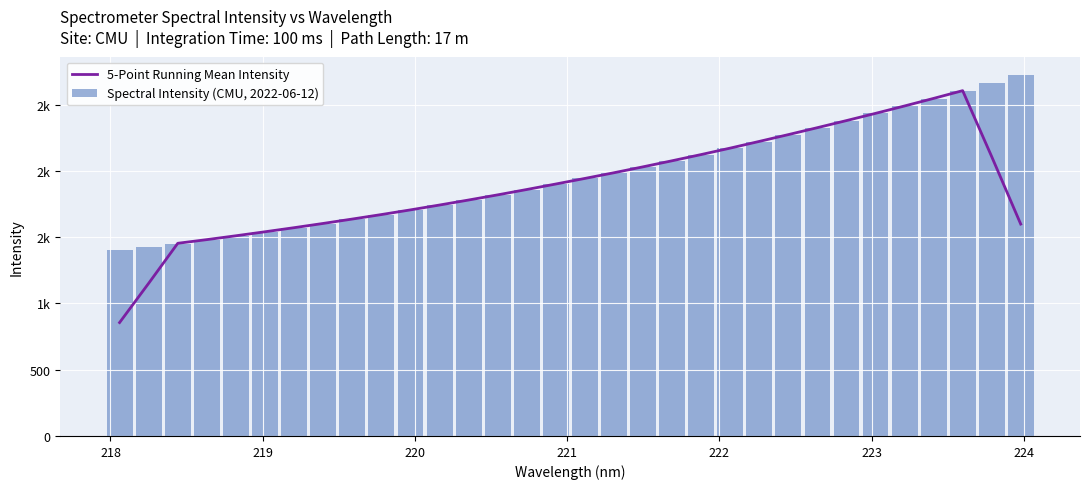

Reading left to right, list all the values displayed in this chart.

5-Point Running Mean Intensity: 855.5	1151.8	1453.6	1481.3	1510.4	1540.5	1571.4	1603.4	1636.5	1670.4	1705.7	1742.3	1780.1	1819.0	1859.4	1900.9	1943.0	1985.8	2030.5	2076.2	2123.1	2171.7	2222.2	2273.5	2325.9	2379.3	2433.8	2489.5	2546.6	2605.0	2107.5	1598.5
Spectral Intensity (CMU, 2022-06-12): 1400.3	1425.5	1451.7	1481.5	1509.2	1538.5	1571.2	1602.4	1635.6	1669.4	1704.0	1740.4	1779.1	1818.7	1858.5	1898.6	1942.4	1986.2	2029.4	2072.4	2121.8	2171.1	2220.7	2272.6	2325.0	2378.2	2433.1	2487.7	2544.9	2603.8	2663.8	2725.0